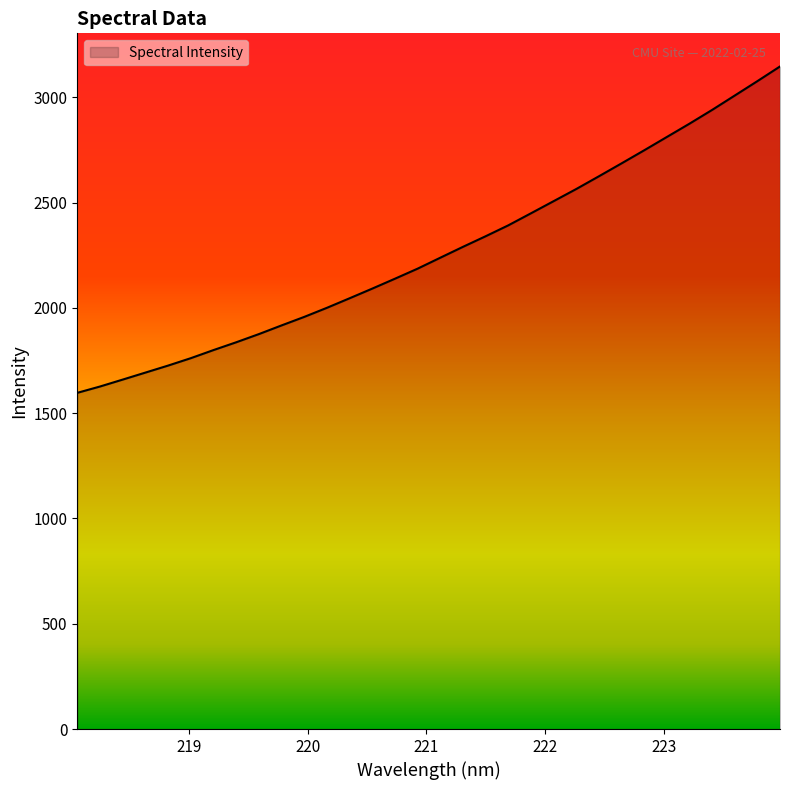

What is the smallest value displayed?

1596.8